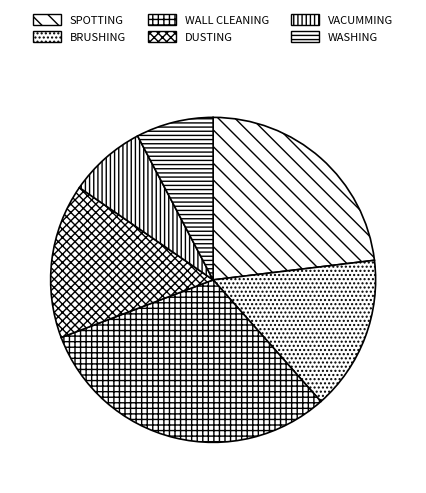

What is the largest slice in the pie chart?

WALL CLEANING